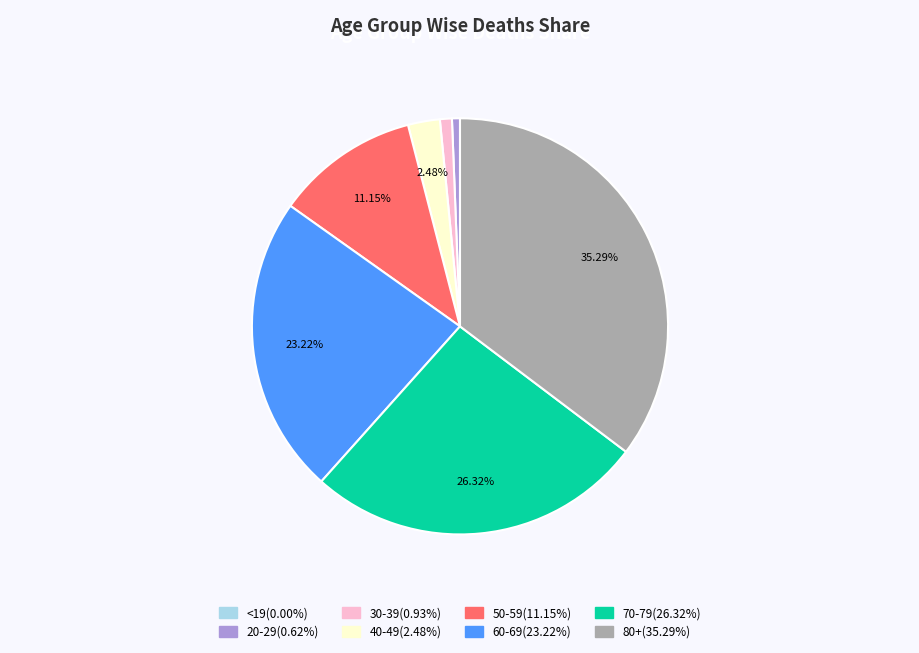

The 80+ slice represents 35% of the pie. True or false?

True